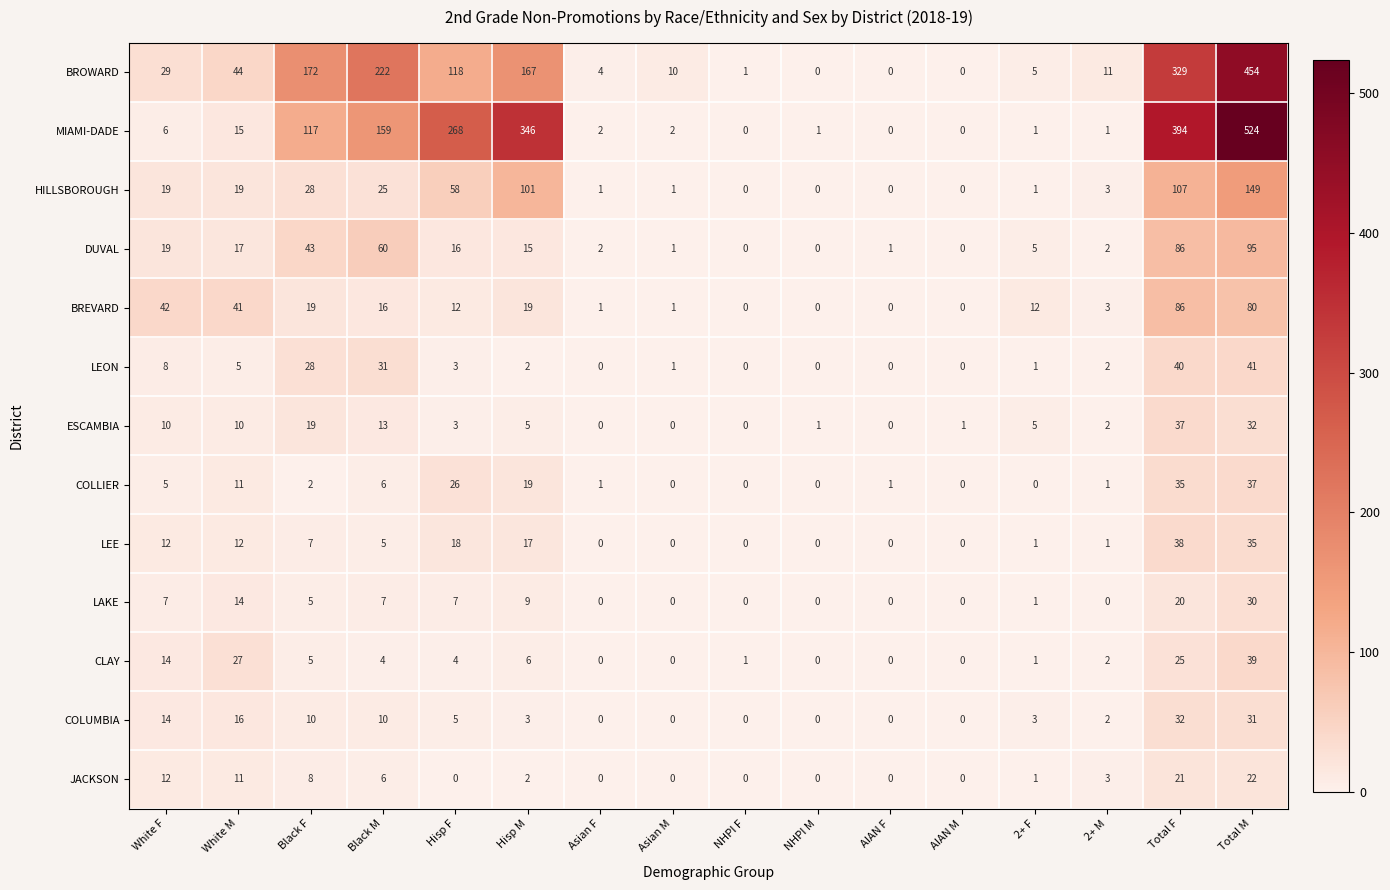

Which series has the widest spread of values?

MIAMI-DADE